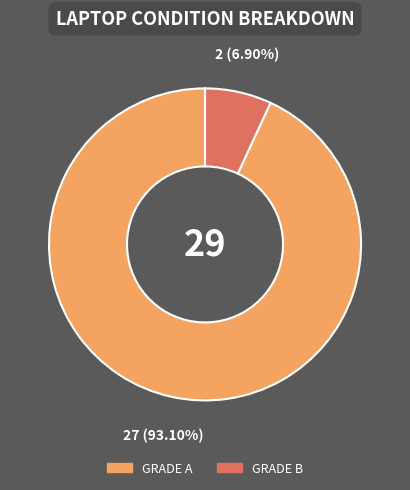

Combined, do GRADE B and GRADE A account for over 50%?

Yes